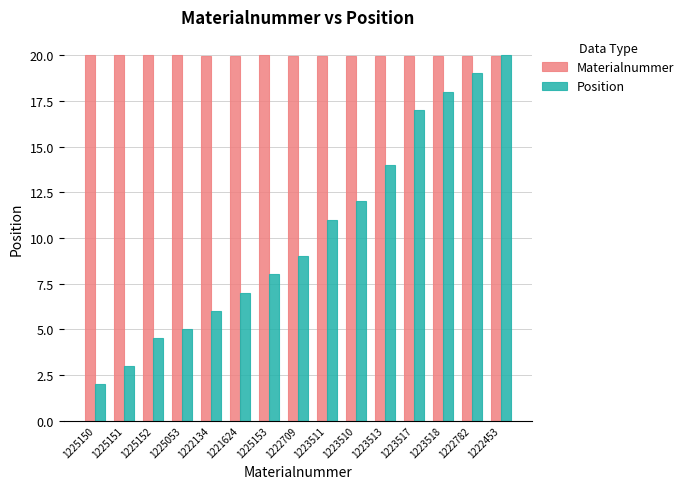

Is it true that Position equals 6.6 at 1223517?

False